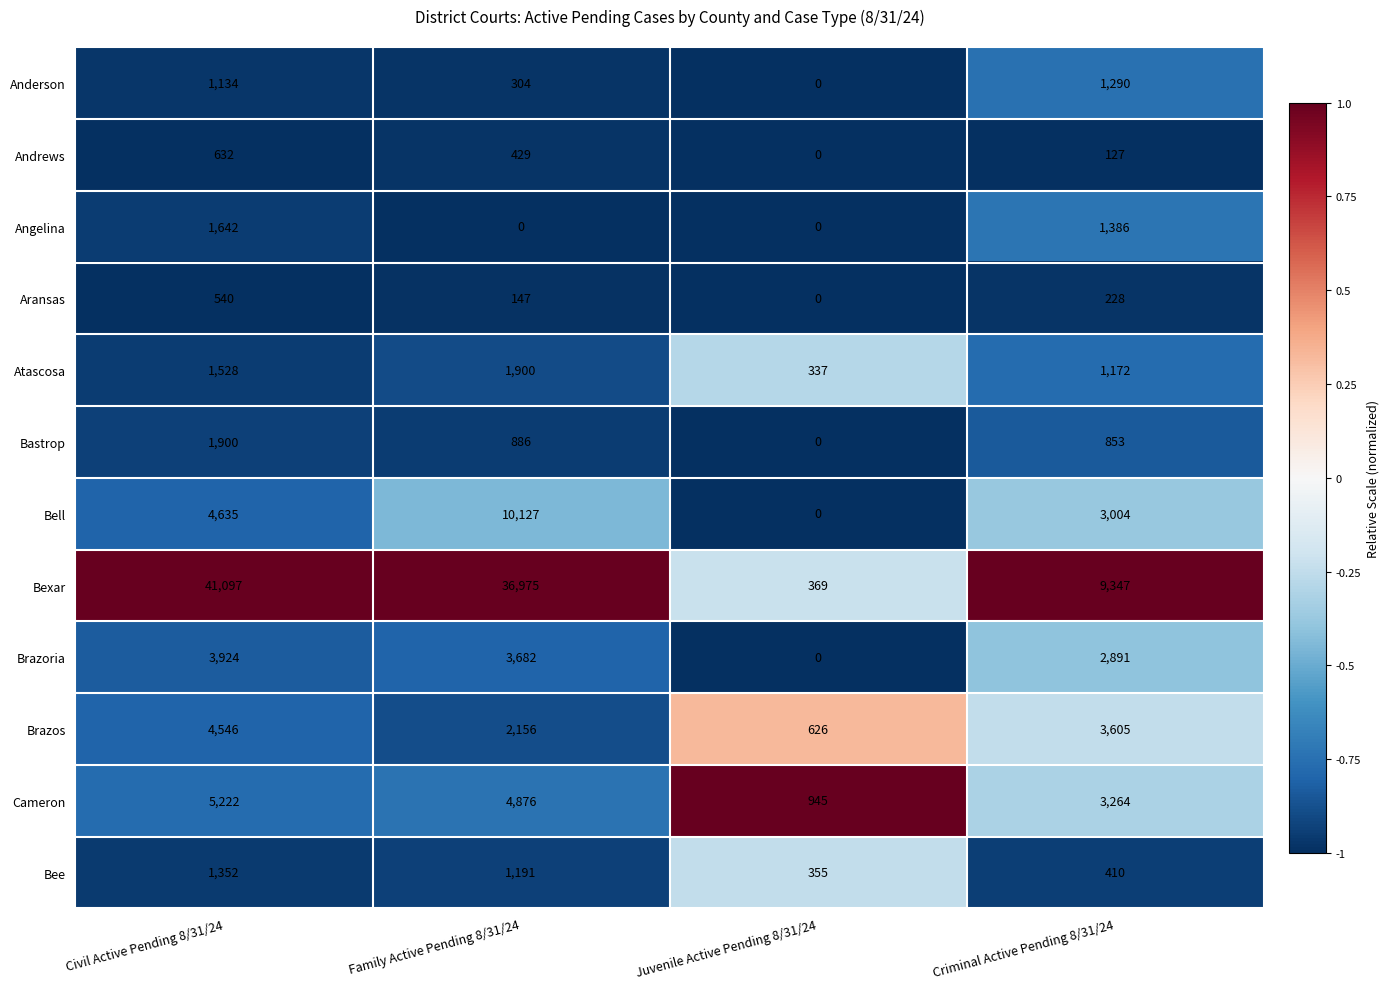

Which series has the largest range (max minus min)?

Bexar